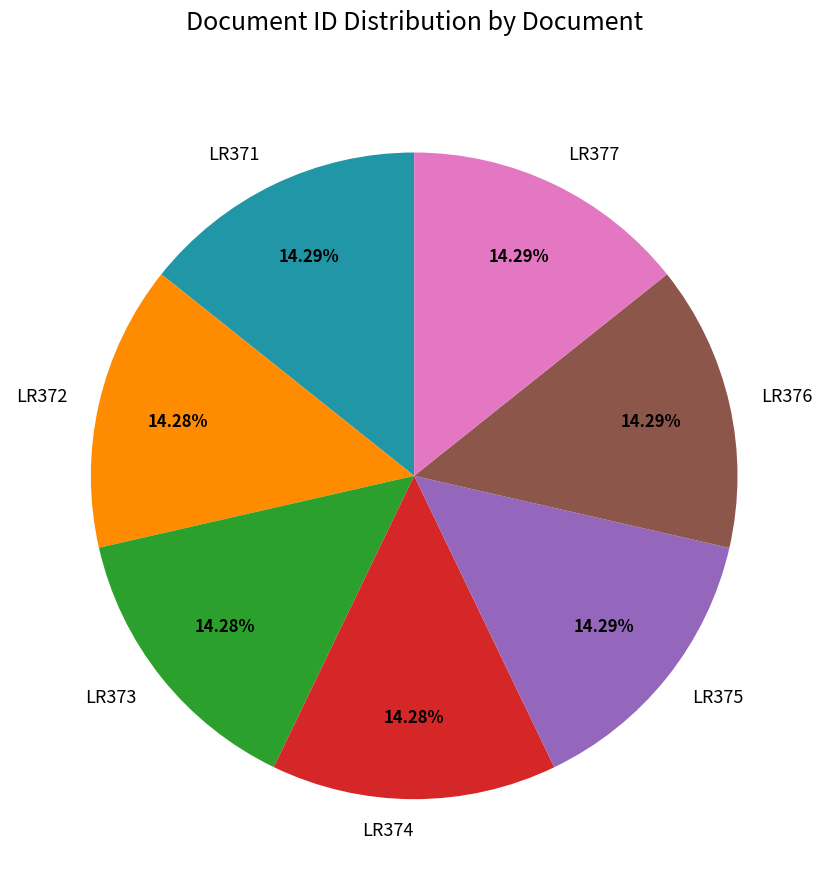

Is there a majority slice in this chart?

No